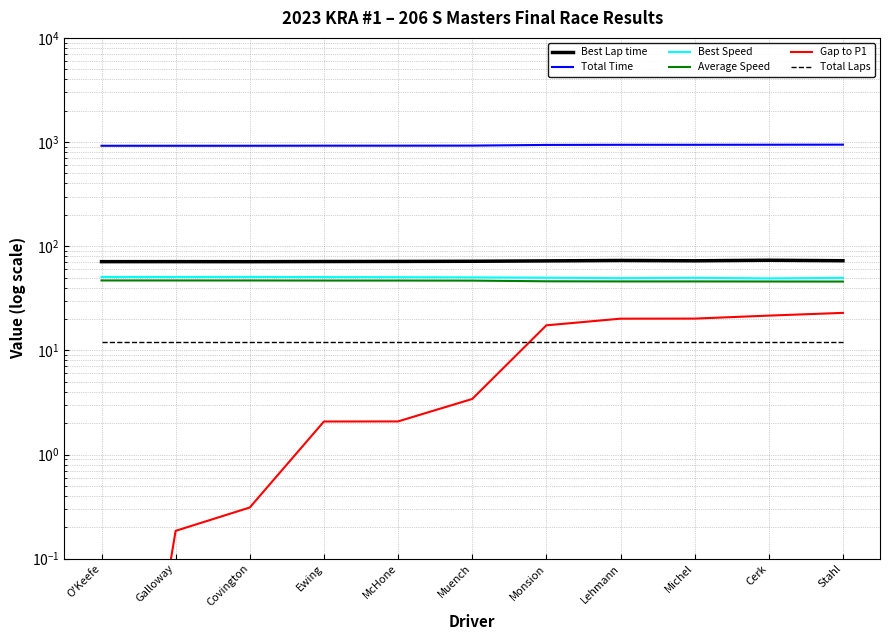

Where is Total Time nearest to the value 932?

Monsion